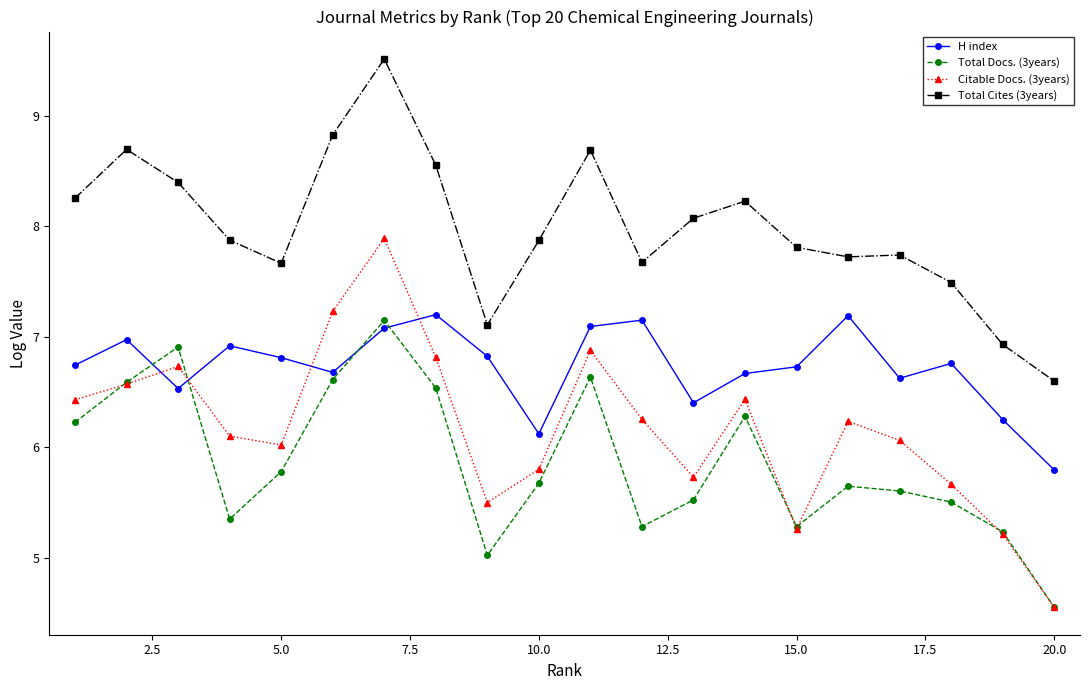

Which series has the largest range (max minus min)?

Citable Docs. (3years)